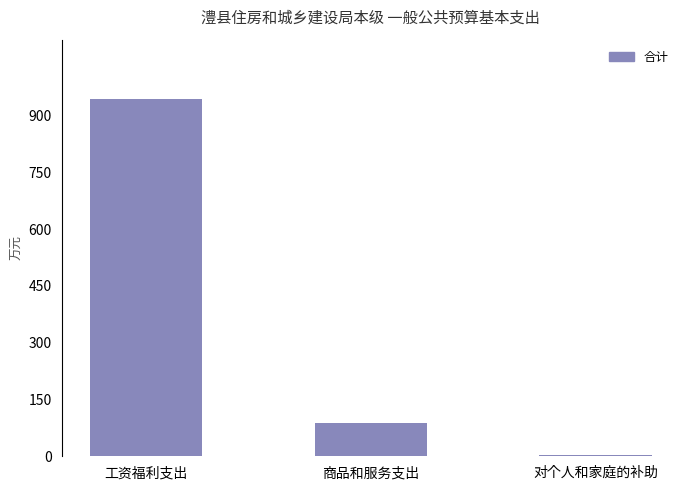

What is the sum of all values?

1034.3